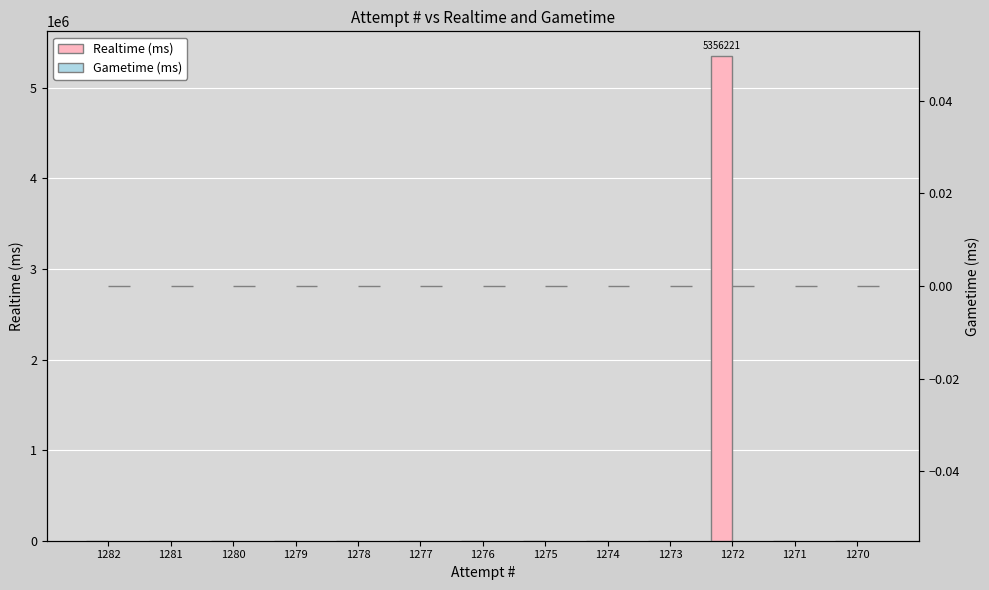

Are the bars grouped side by side (vs. stacked)?

Yes